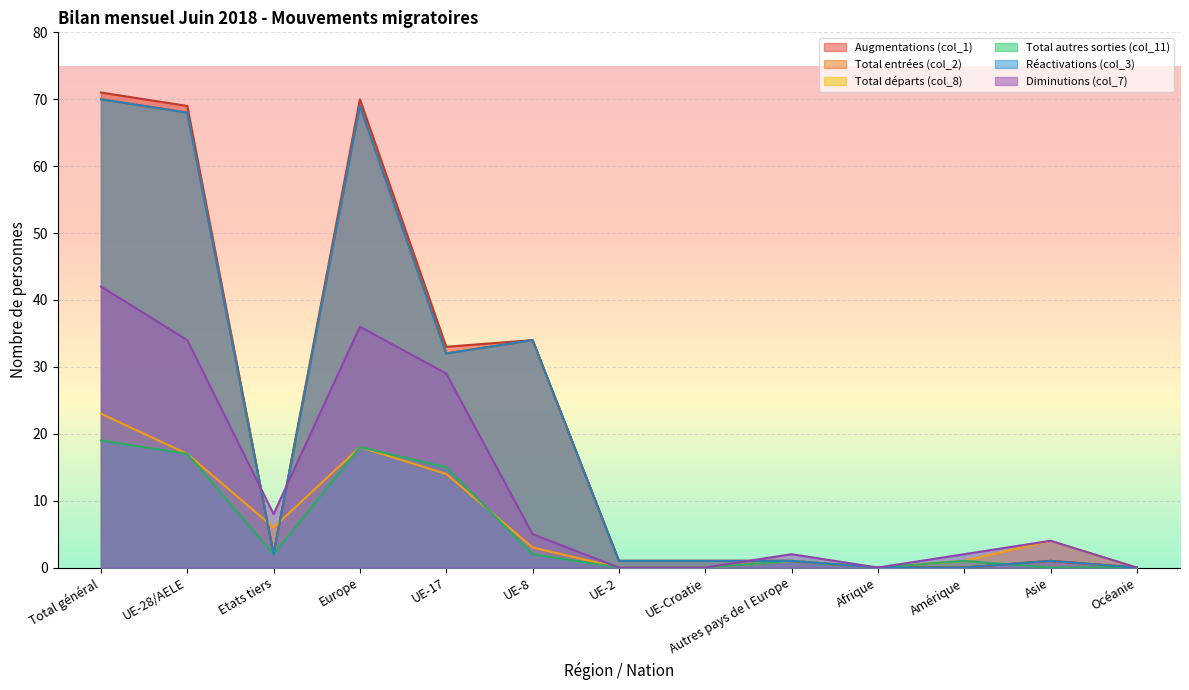

What is the difference between the second highest and minimum values in the Total entrées (col_2) series?

69